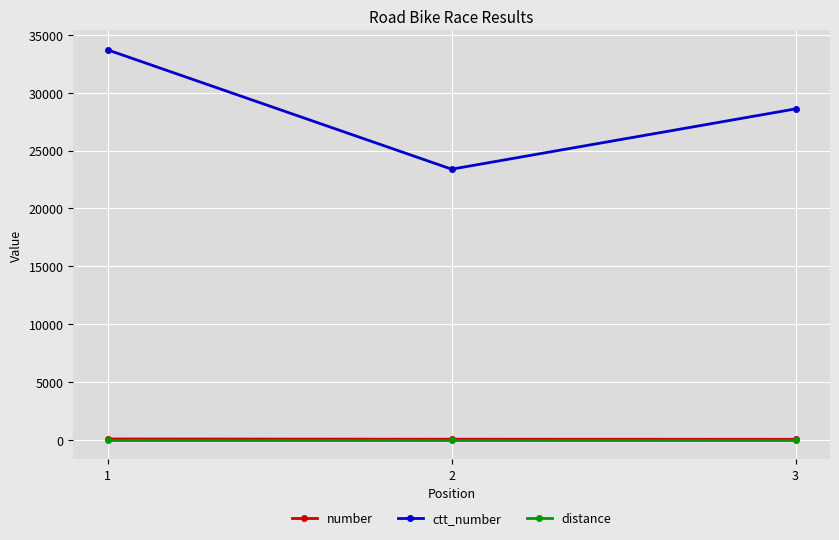

What is the greatest value displayed?

33703